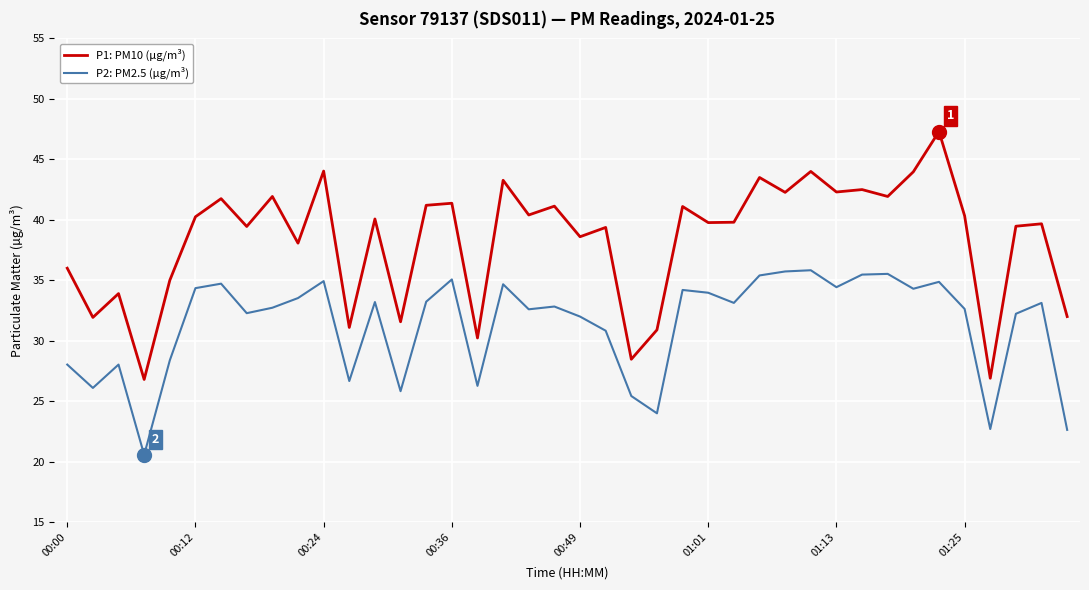

What is the difference between the maximum and minimum values in the P1: PM10 (µg/m³) series?

20.5